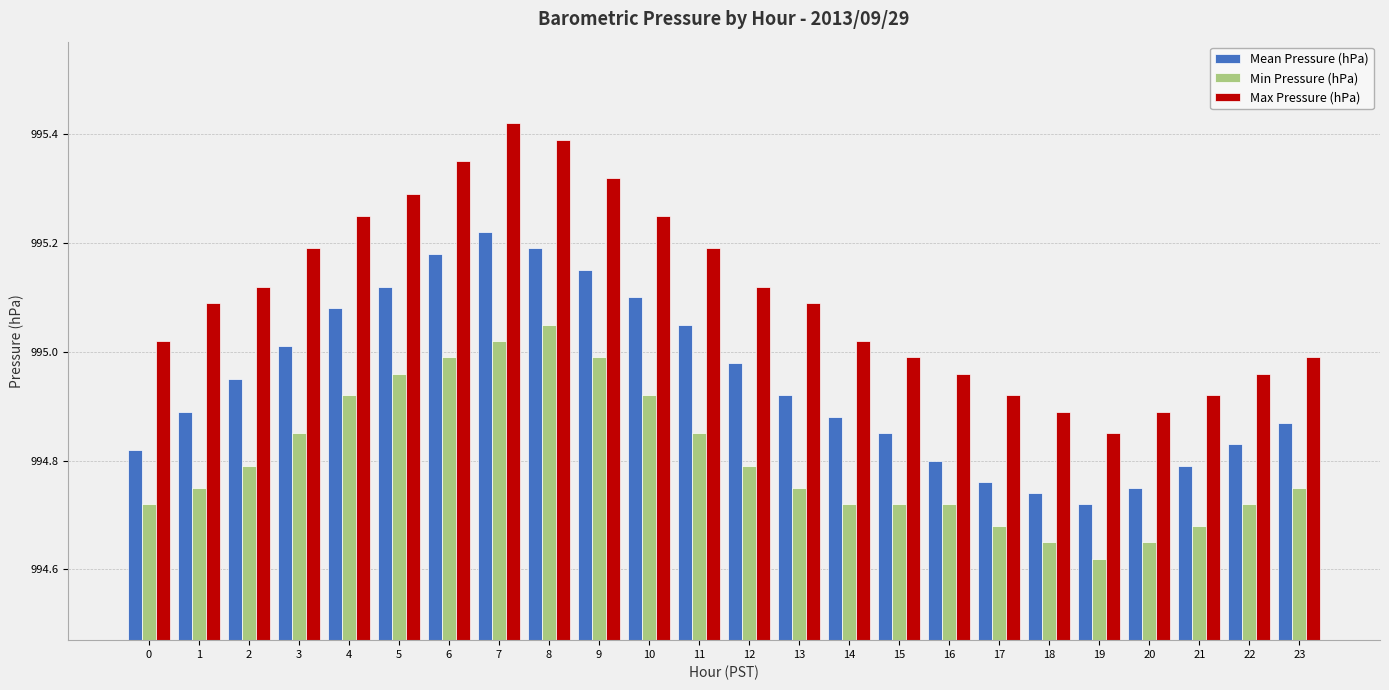

Is it true that Mean Pressure (hPa) equals 995.0 at 11?

True